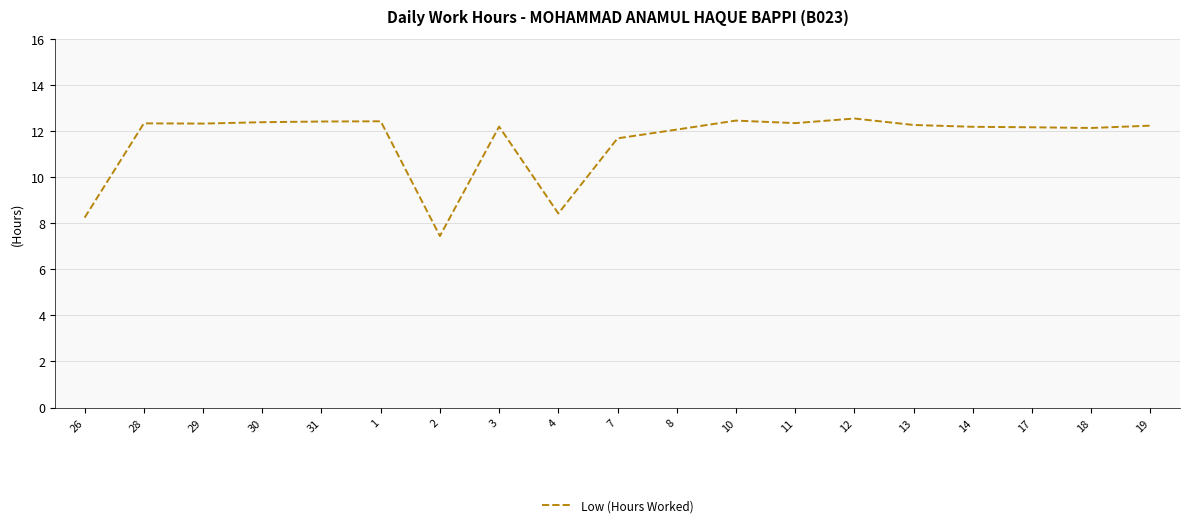

What position from the right is 2?

13